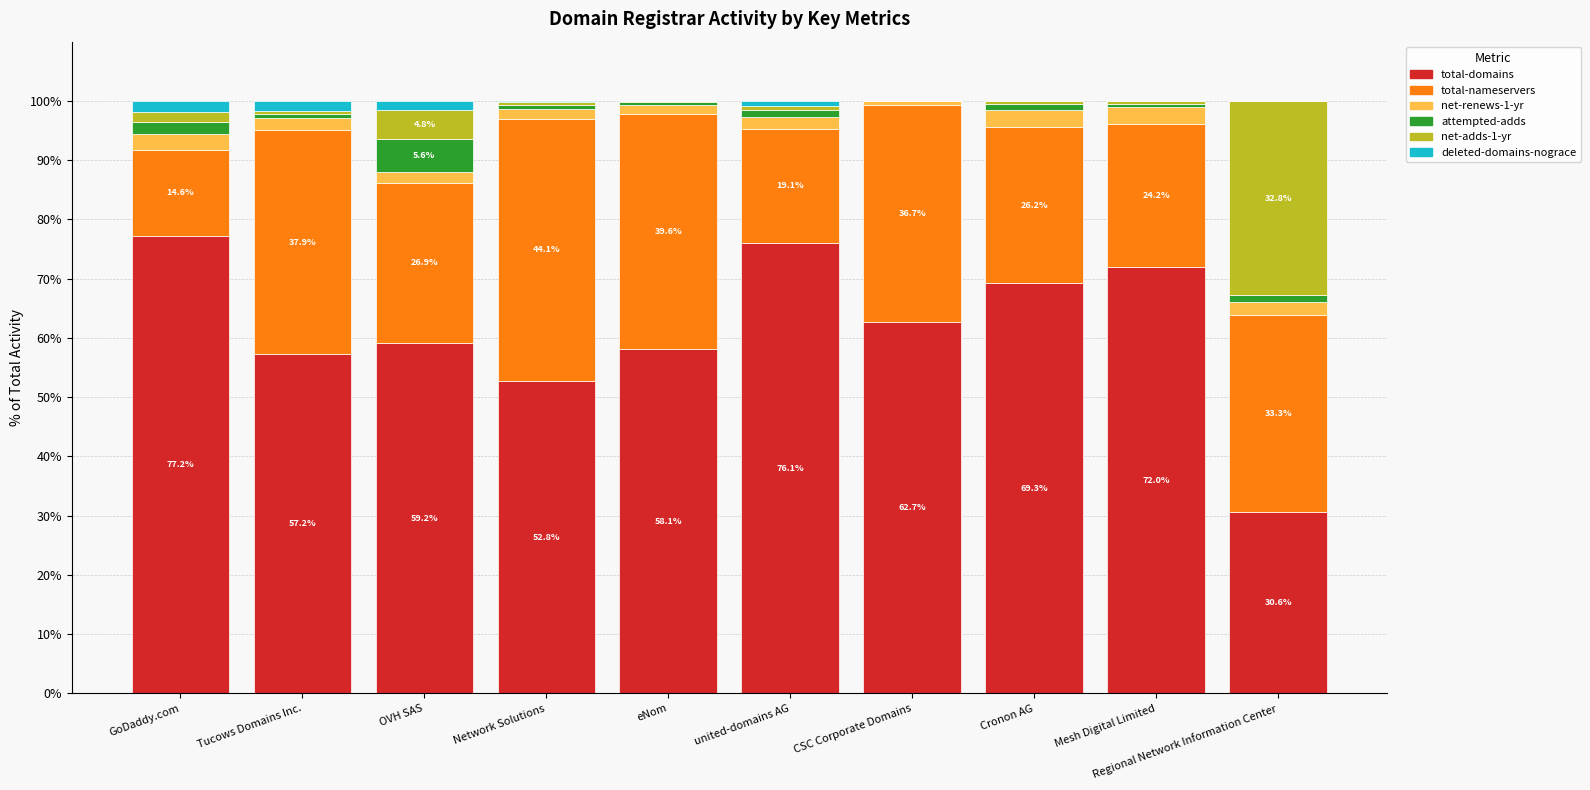

What is the maximum value for total-domains?

77.2